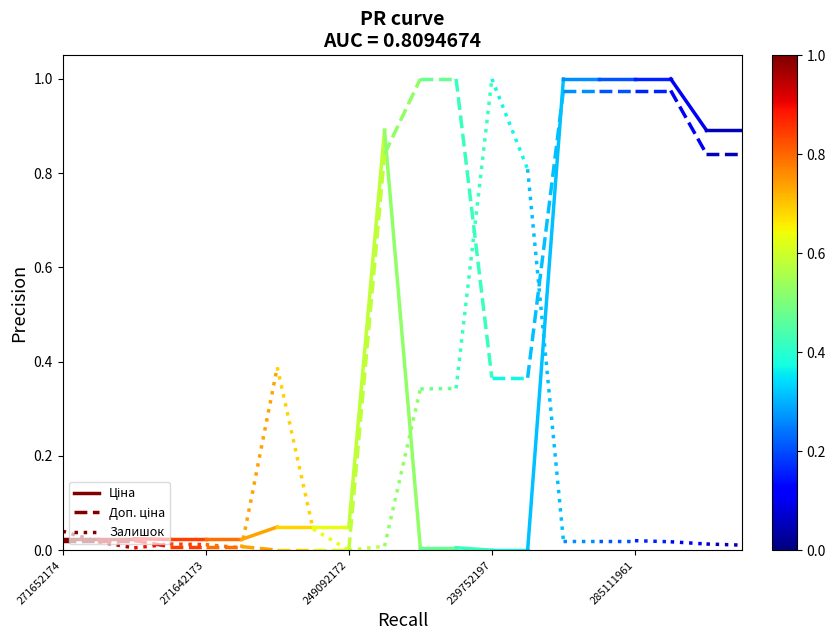

Does the chart have visible grid lines?

No